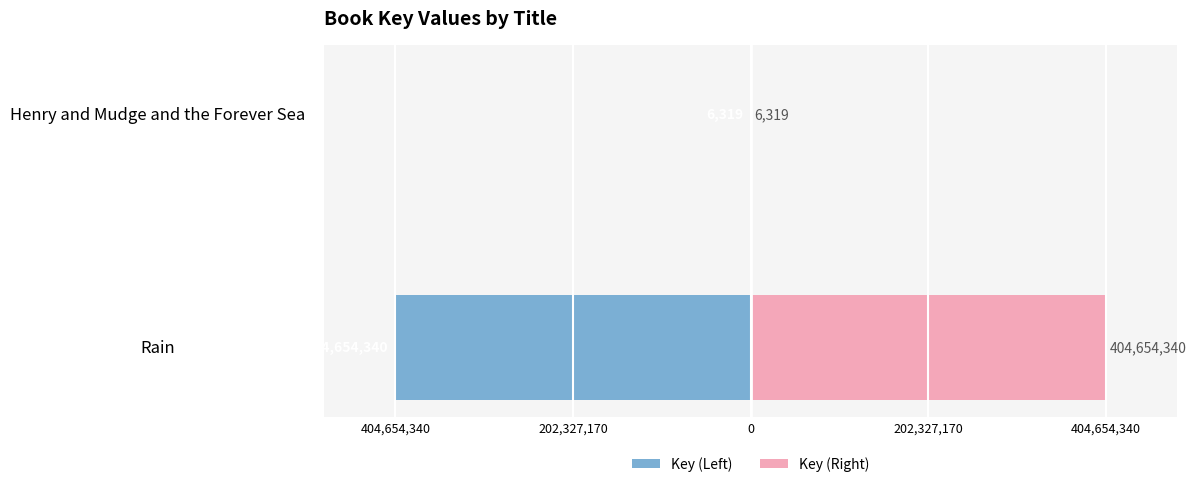

What is the label of the 1st bar from the left?

Rain